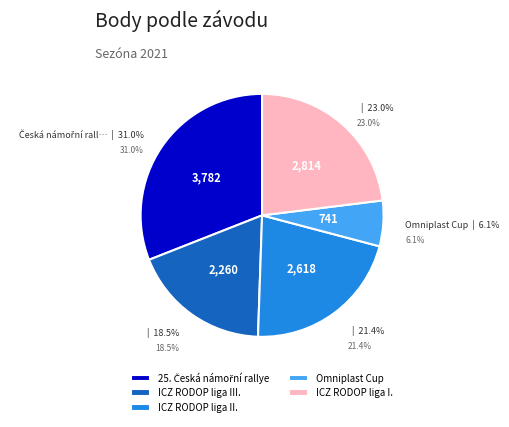

True or false: Omniplast Cup accounts for 1% of the total.

False